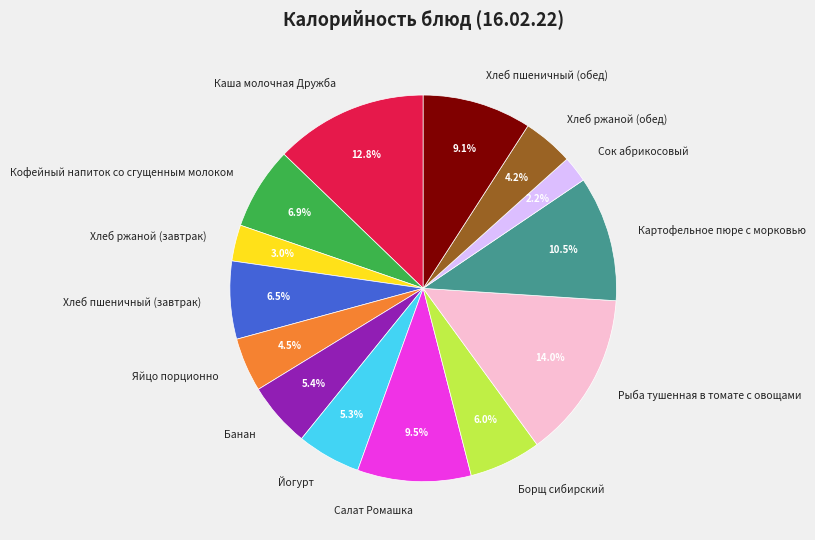

To the nearest percent, what is the average slice percentage?

7%